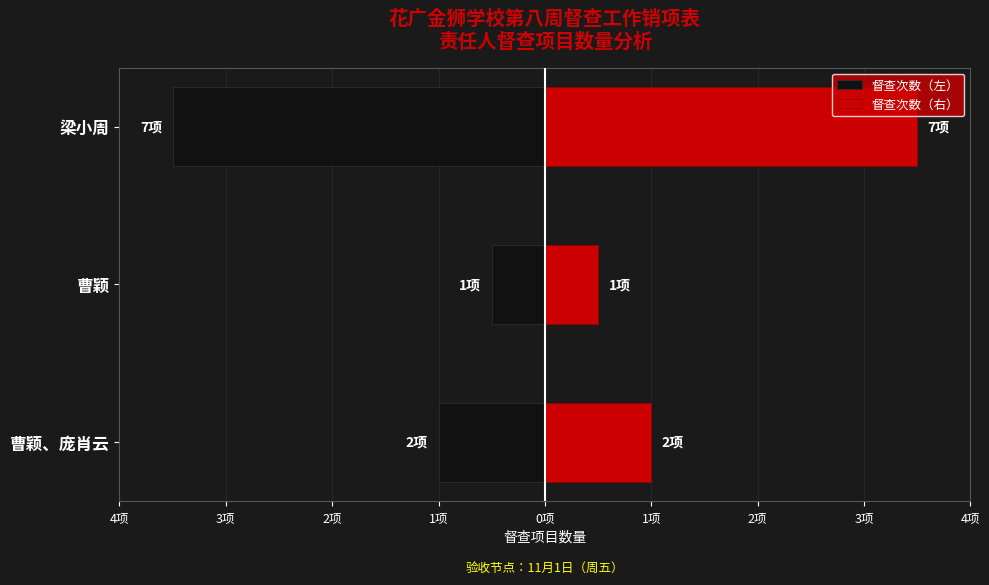

List the series in order of their overall mean, lowest first.

督查次数（左）, 督查次数（右）